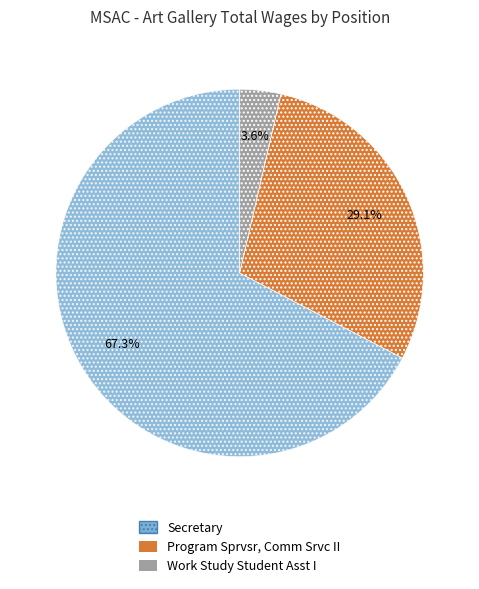

Count the number of slices in the pie.

3